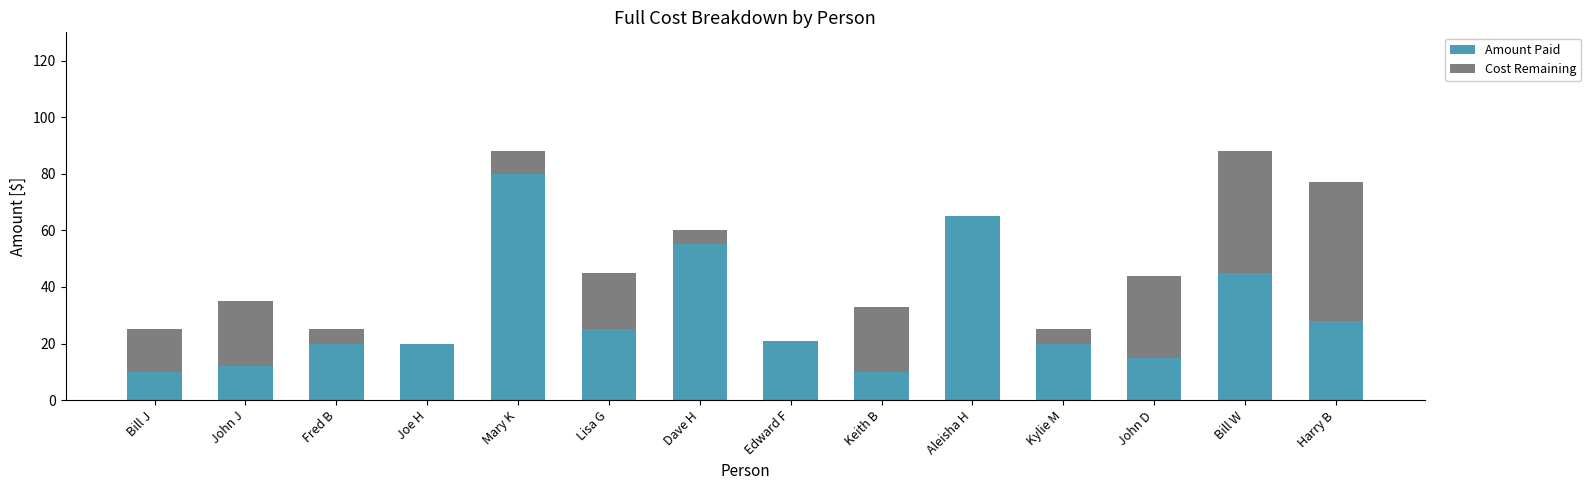

What is the total value across all series at Mary K?

88